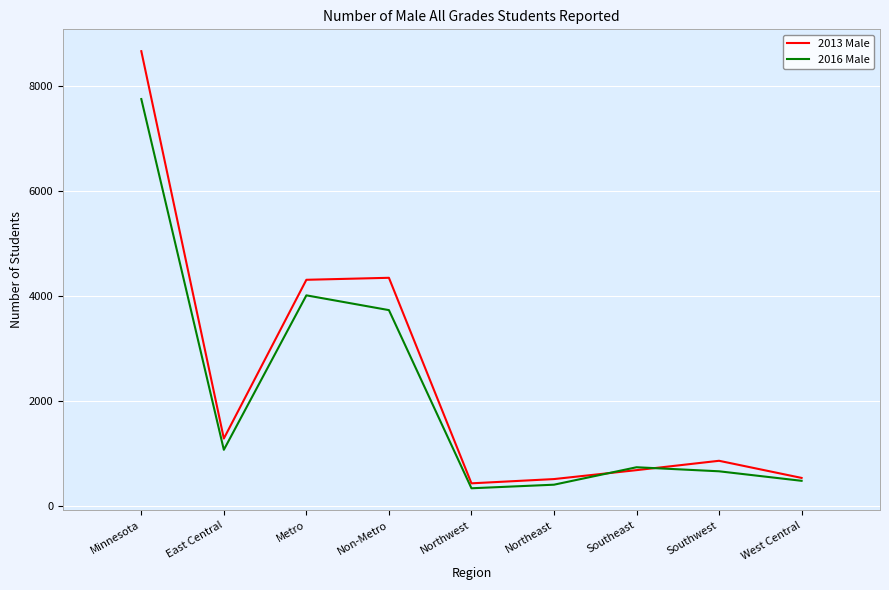

Which series has the widest spread of values?

2013 Male